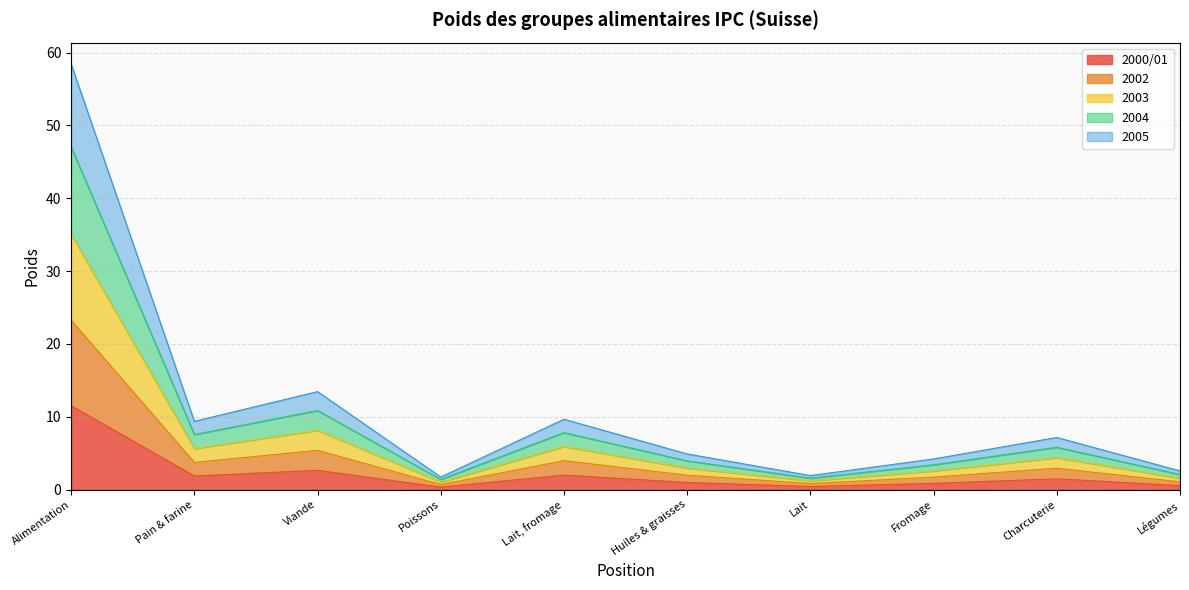

Where does the 2005 series first go above 2?

Alimentation